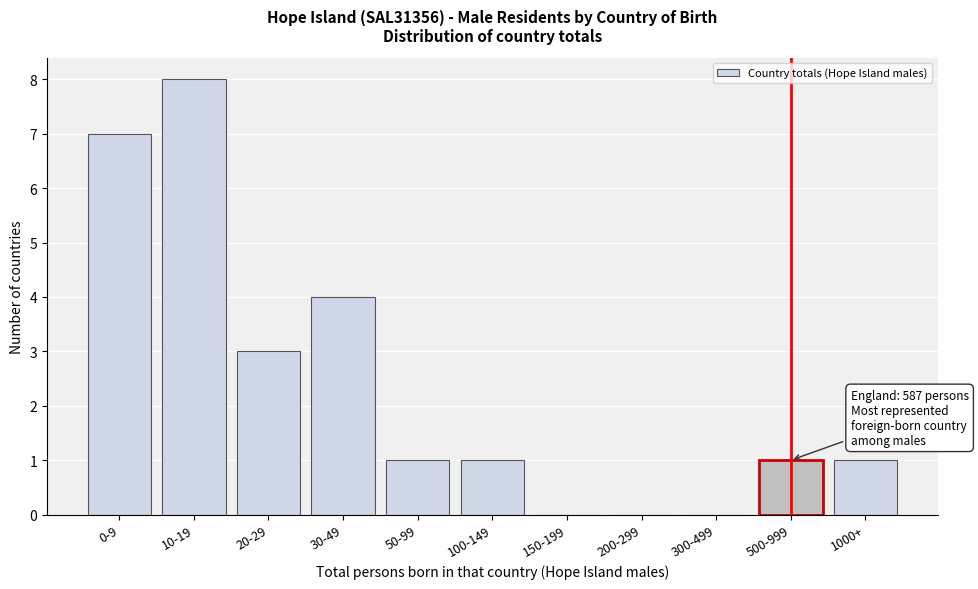

Reading right to left, list all the values displayed in this chart.

1000+=1	500-999=1	300-499=0	200-299=0	150-199=0	100-149=1	50-99=1	30-49=4	20-29=3	10-19=8	0-9=7